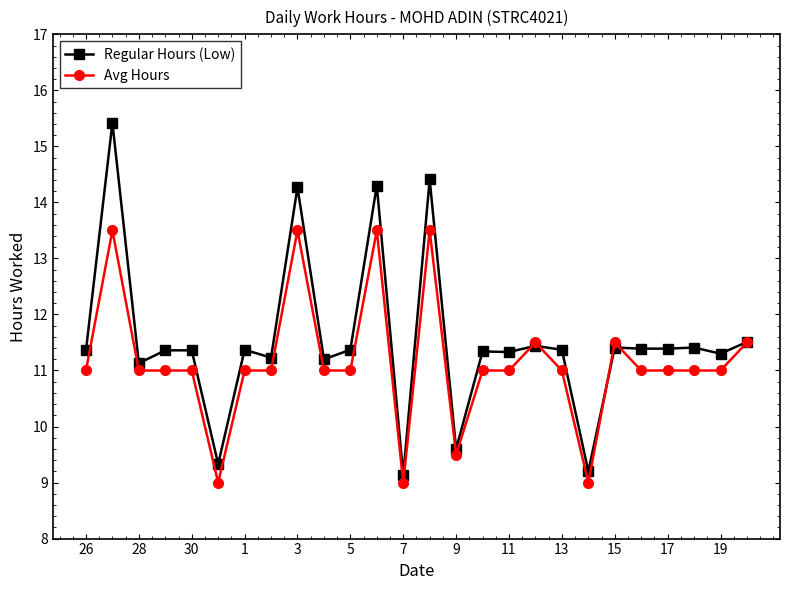

Which series has the largest total across all categories?

Regular Hours (Low)